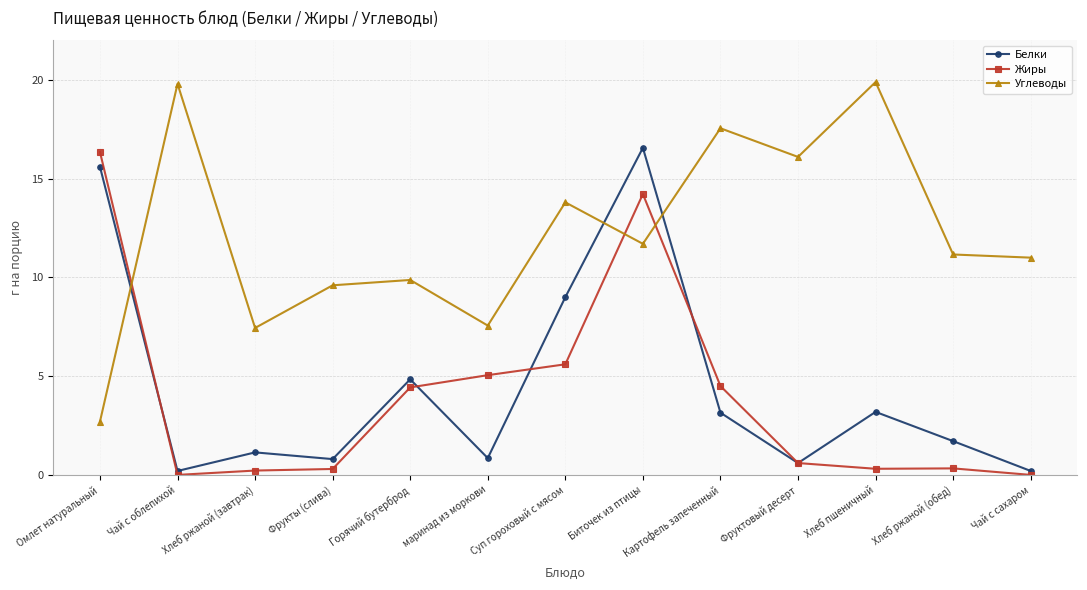

The Углеводы series shows 9.9 at Горячий бутерброд. True or false?

True